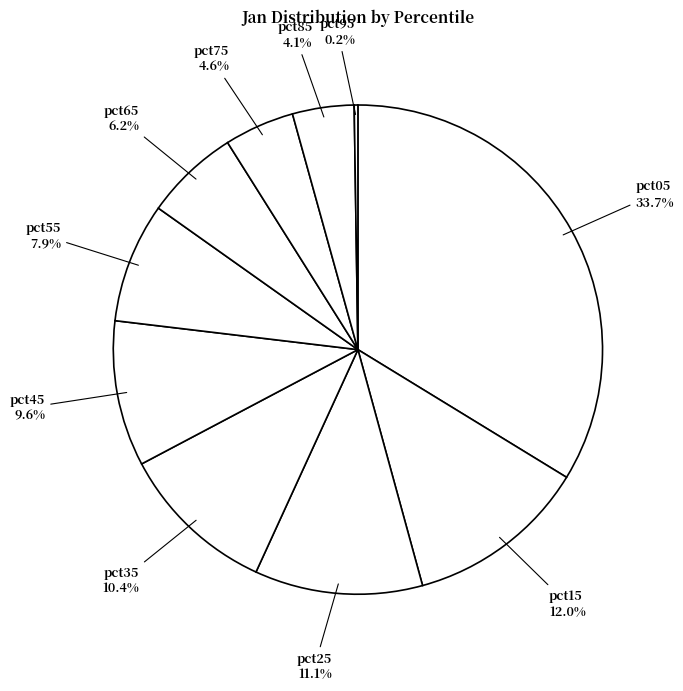

To the nearest percent, what is the difference between the largest and smallest slice percentages?

33%